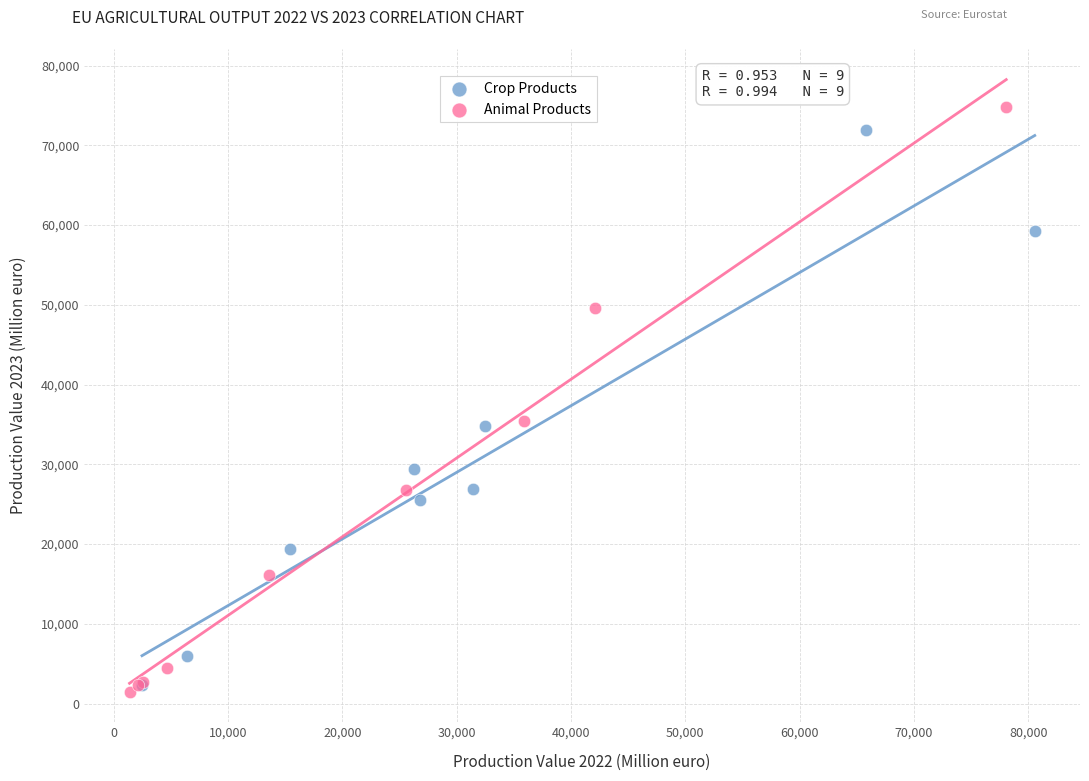

Which series has the largest Y range (max minus min)?

Animal Products